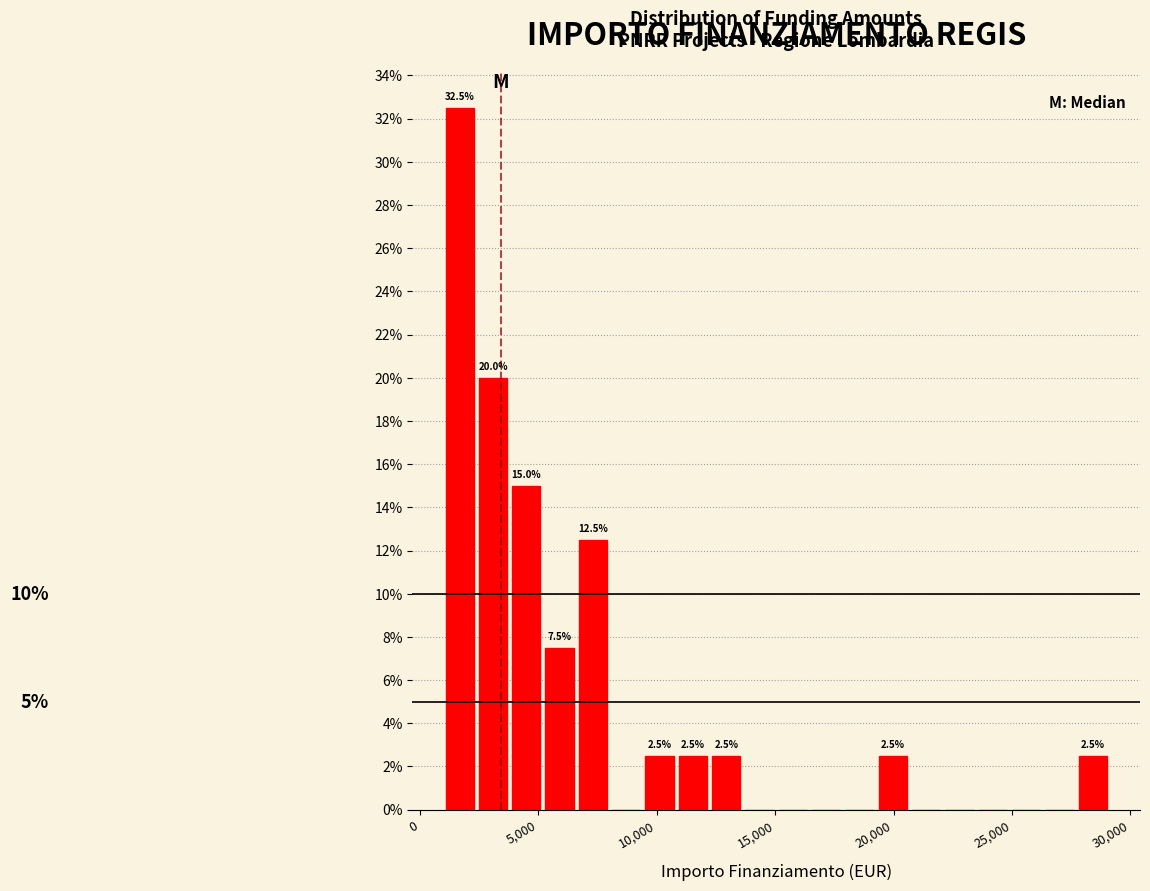

Around what value on the x-axis is the tallest bar? Give the approximate position of its centre, as read against the axis.

1500